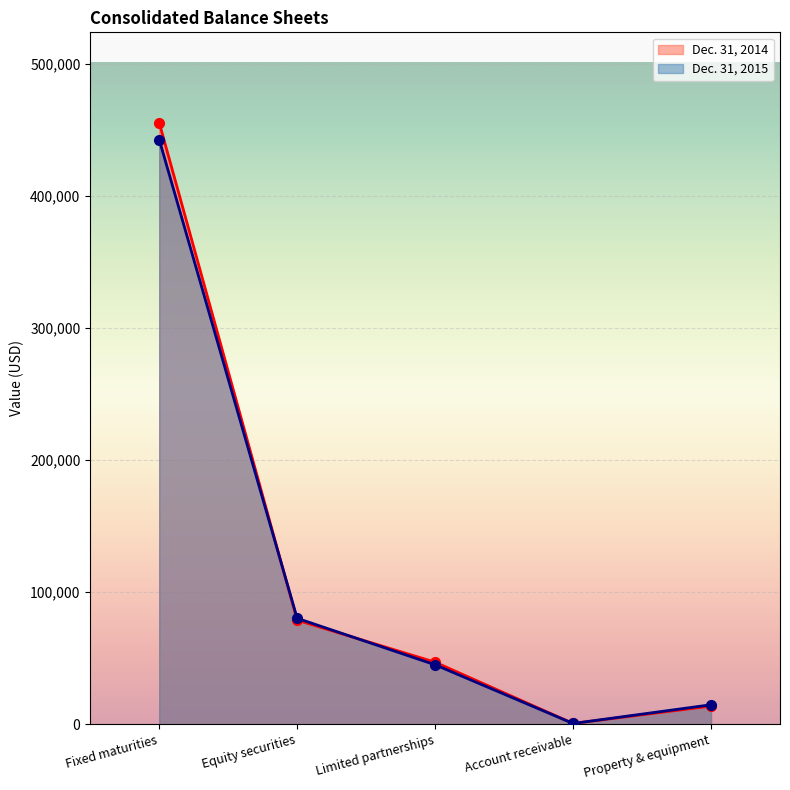

What is the difference between the maximum and minimum values in the Dec. 31, 2015 series?

441978